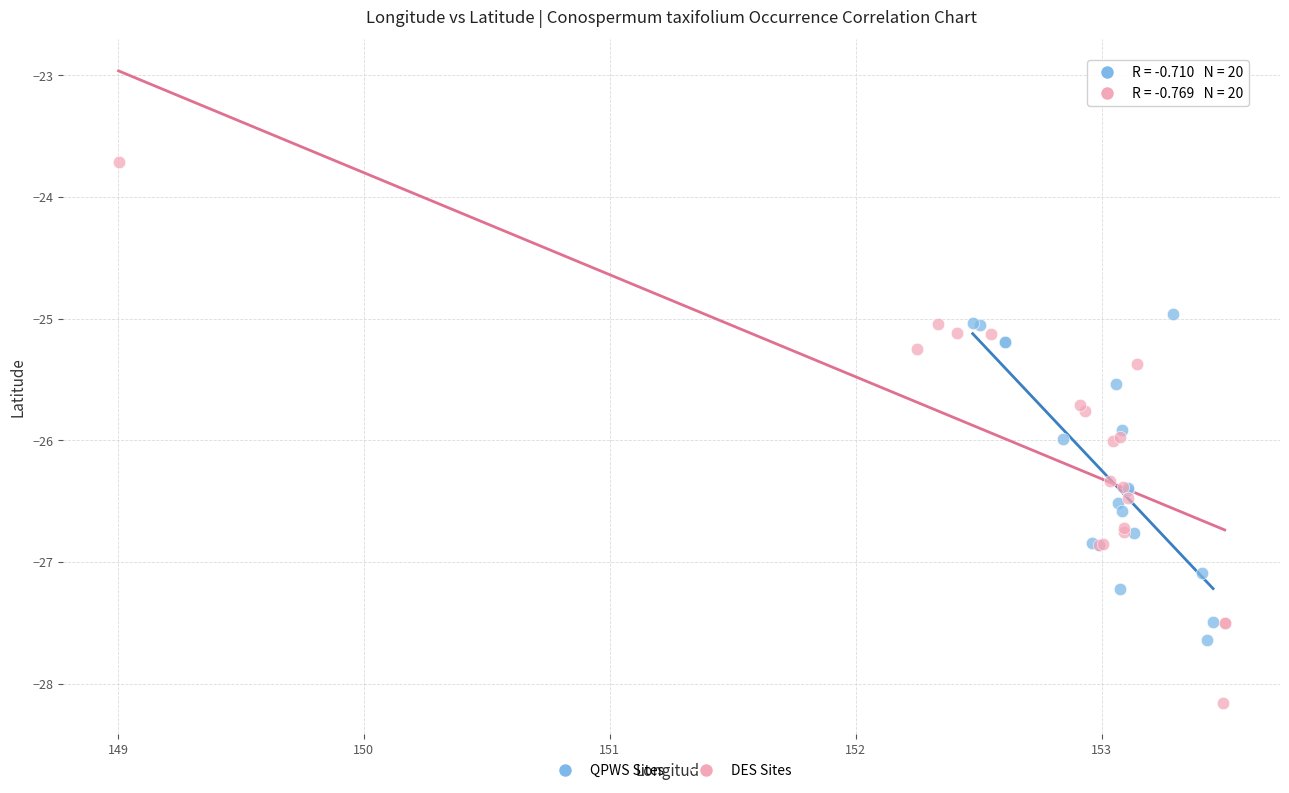

Which series reaches the minimum Y coordinate?

DES Sites